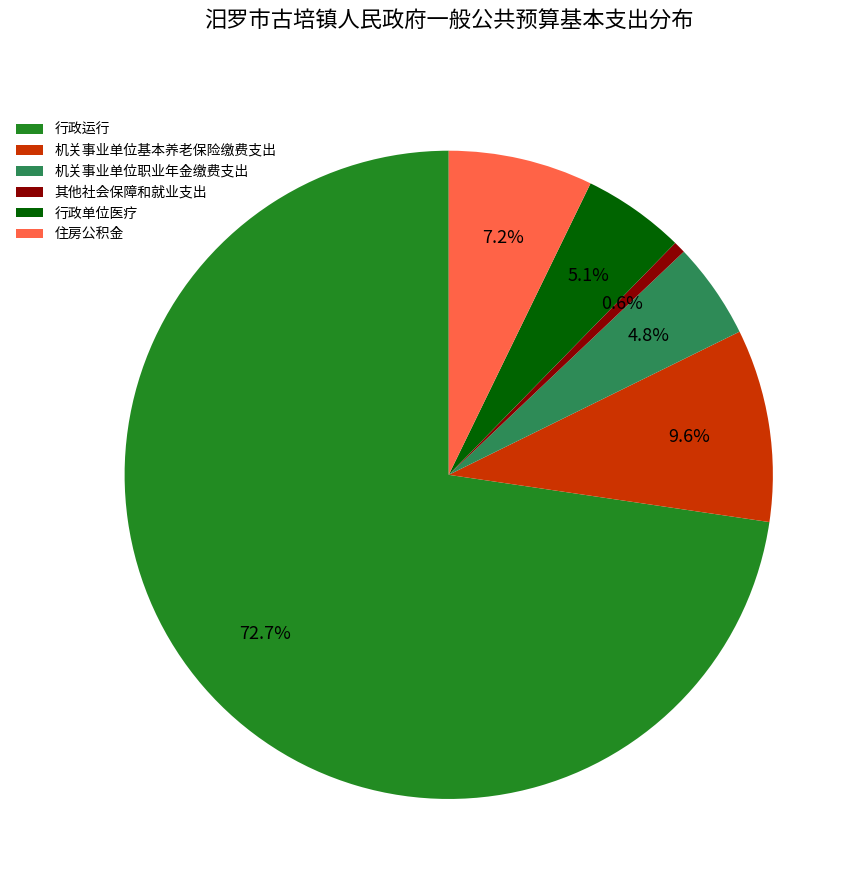

How many slices are in this pie chart?

6